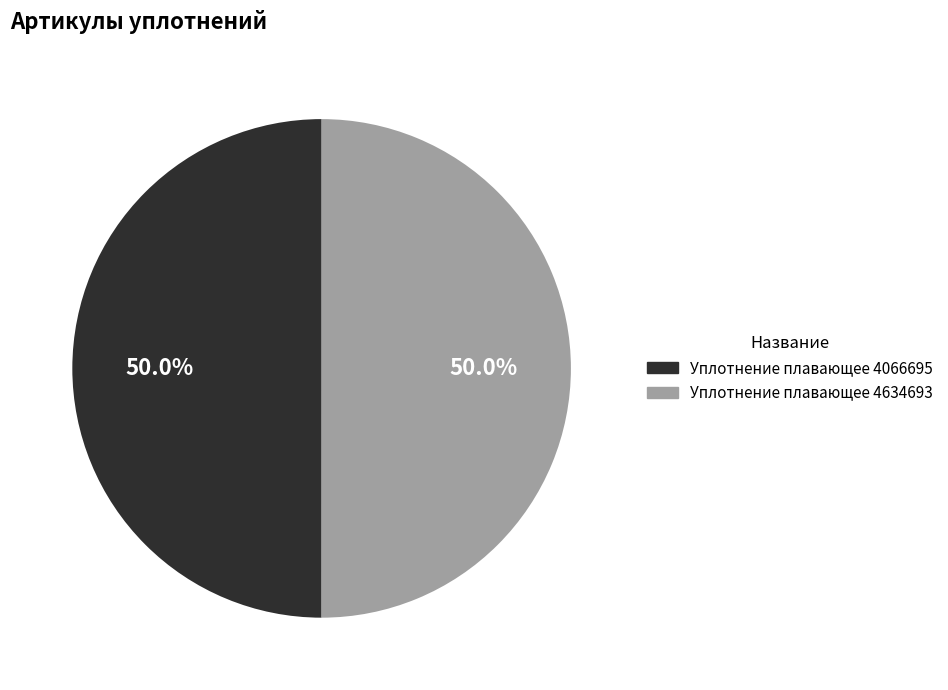

How many slices are in this pie chart?

2